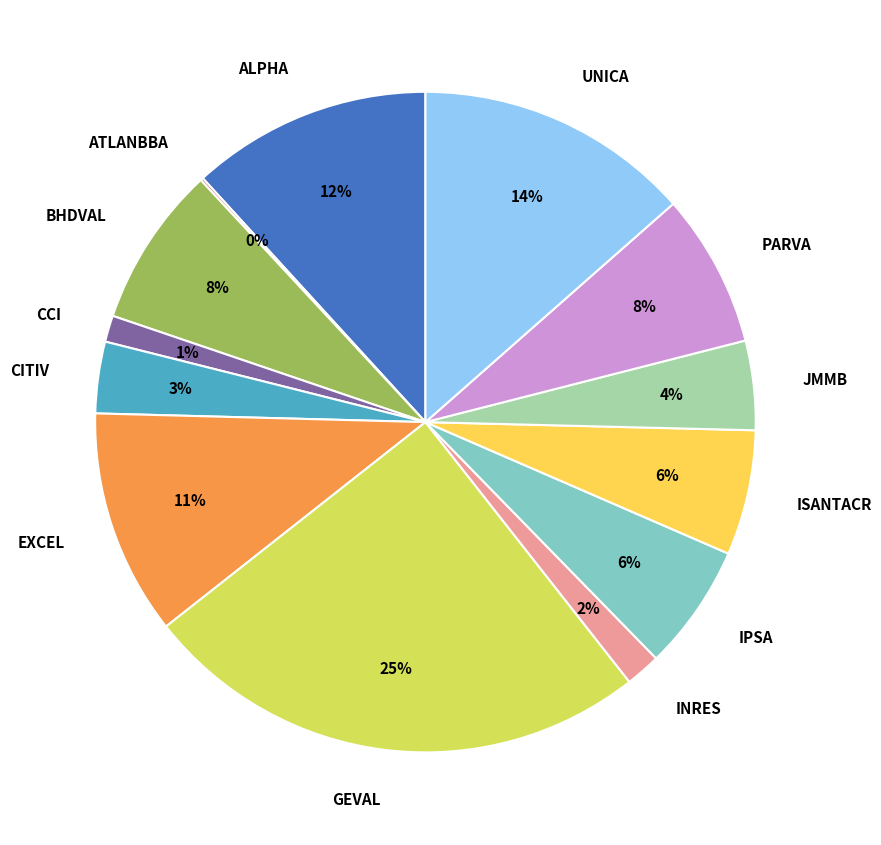

Is it true that CITIV is 10% of the pie?

False